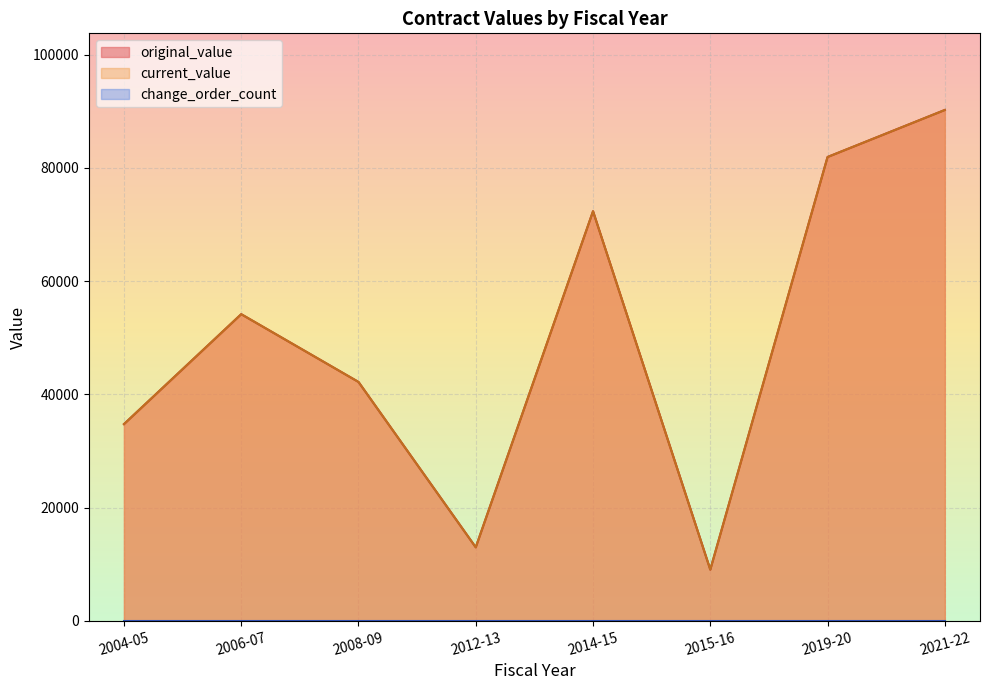

Which label corresponds to the largest value in the chart?

2021-22